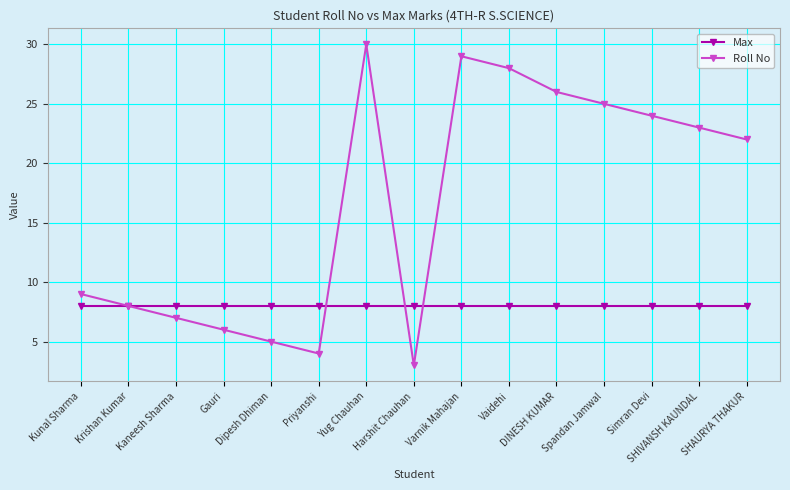

Which series changed the most between Gauri and DINESH KUMAR?

Roll No